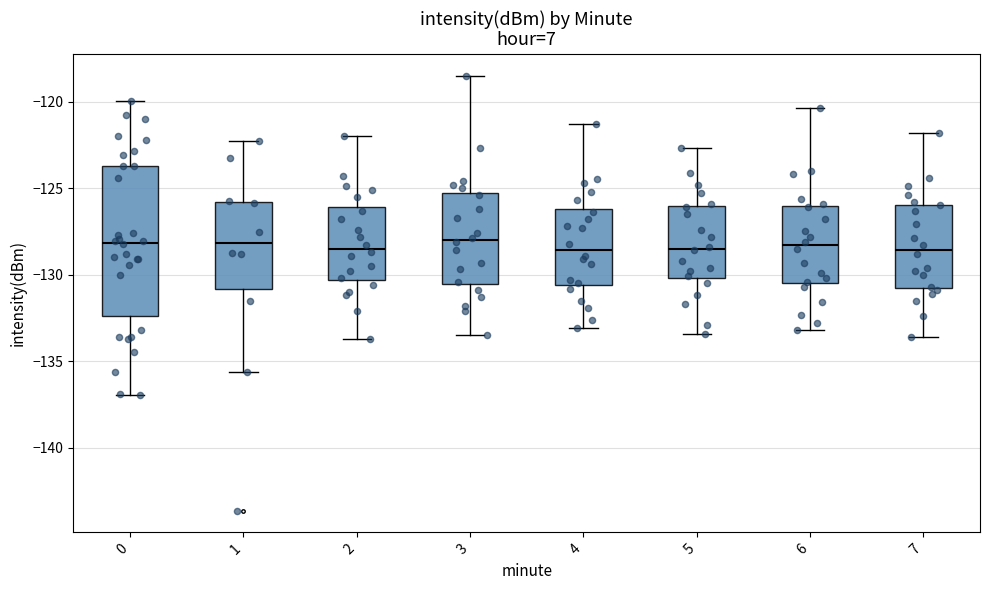

Reading left to right, read every box against the y-axis: the position of its median line, the range the box covers, and the ends of its whiskers. The values are not printed on the chart, so give them approximately, as read against the axis.

0: median -128.0, box -132.5 to -123.5, whiskers -137.0 to -120.0
1: median -128.0, box -131.0 to -126.0, whiskers -135.5 to -122.5
2: median -128.5, box -130.5 to -126.0, whiskers -133.5 to -122.0
3: median -128.0, box -130.5 to -125.5, whiskers -133.5 to -118.5
4: median -128.5, box -130.5 to -126.0, whiskers -133.0 to -121.5
5: median -128.5, box -130.0 to -126.0, whiskers -133.5 to -122.5
6: median -128.5, box -130.5 to -126.0, whiskers -133.0 to -120.5
7: median -128.5, box -130.5 to -126.0, whiskers -133.5 to -122.0